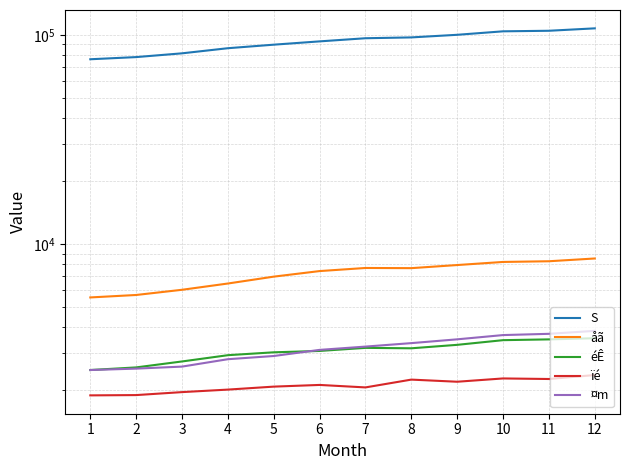

How many data points in éÊ are above 3172?

5